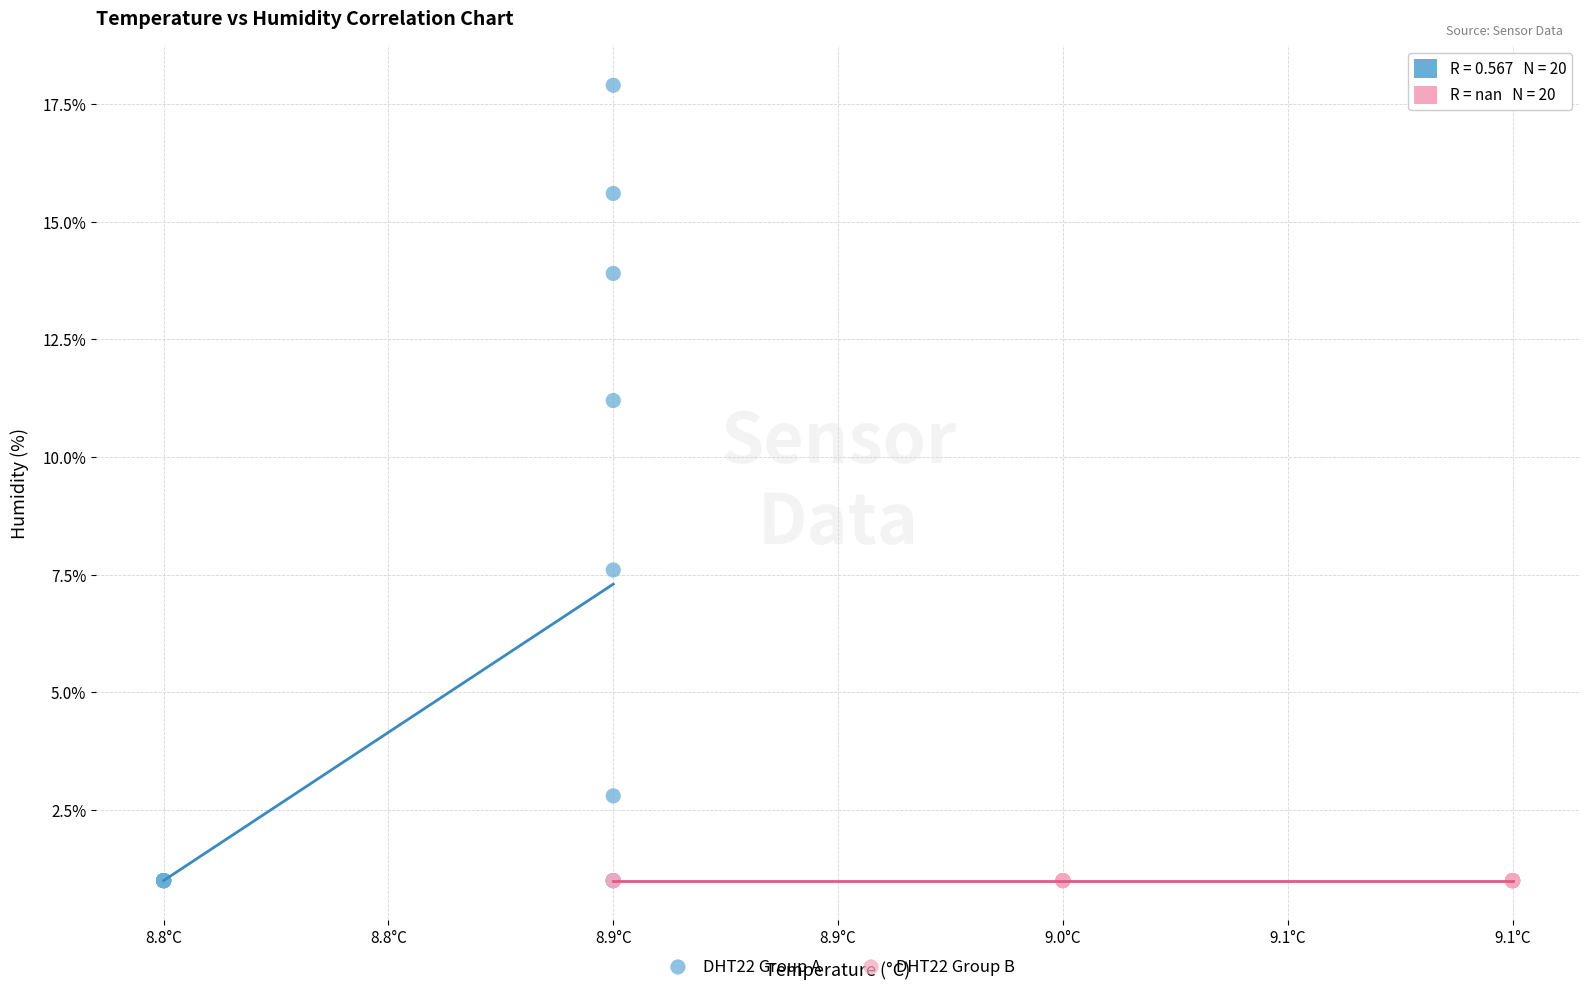

What are all the series names shown in the legend?

DHT22 Group A, DHT22 Group B